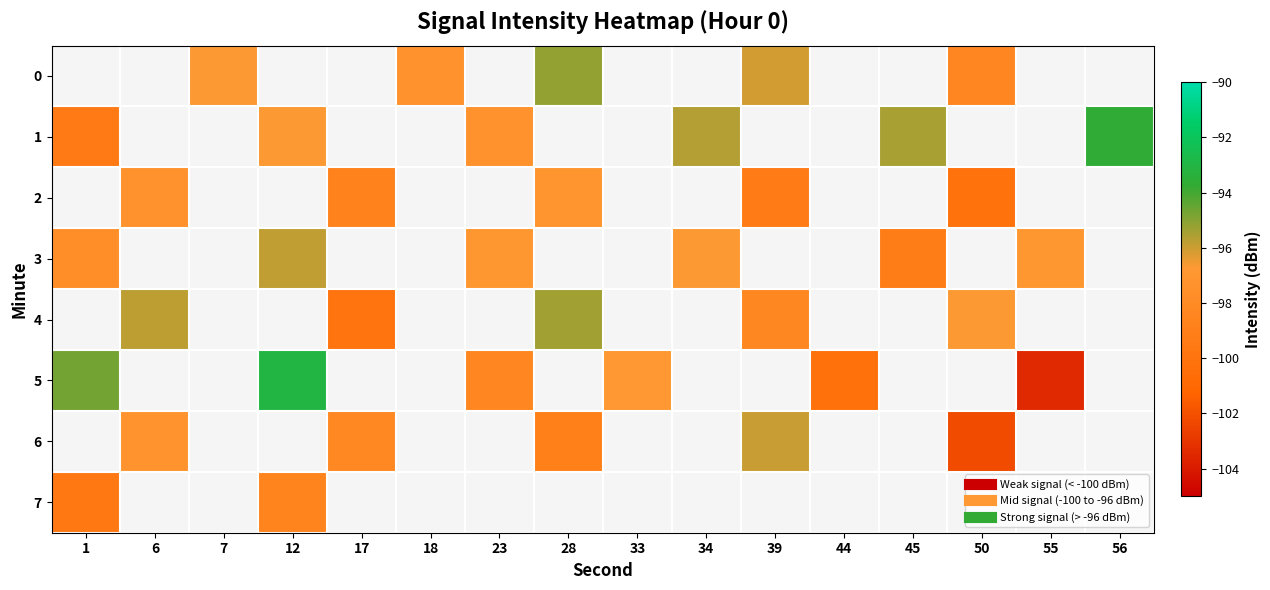

Which category has the lowest value across all series?

55